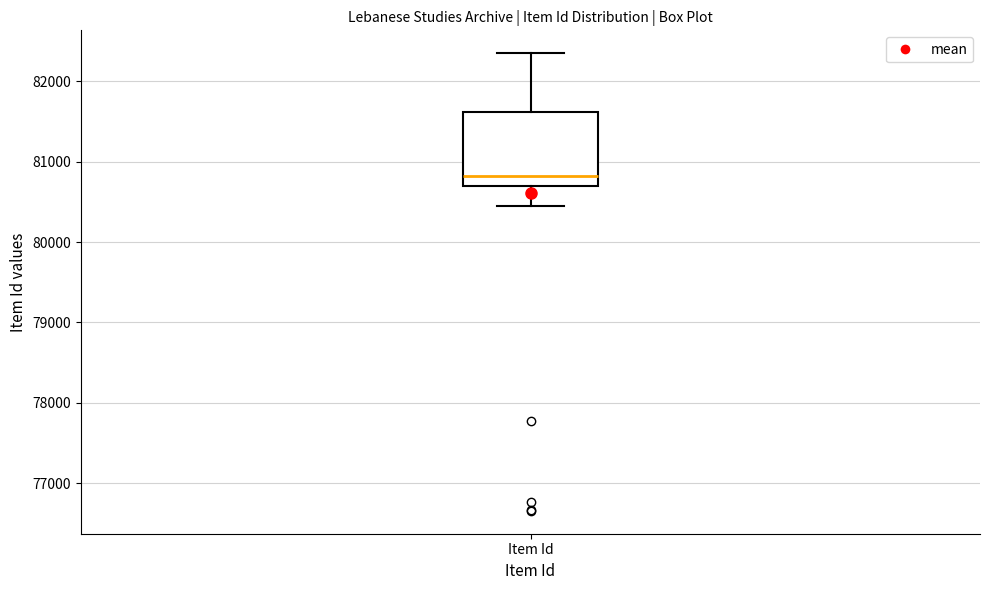

Where does the lower whisker of the box for Item Id end on the y-axis? The values are not printed on the chart, so give them approximately, as read against the axis.

80500